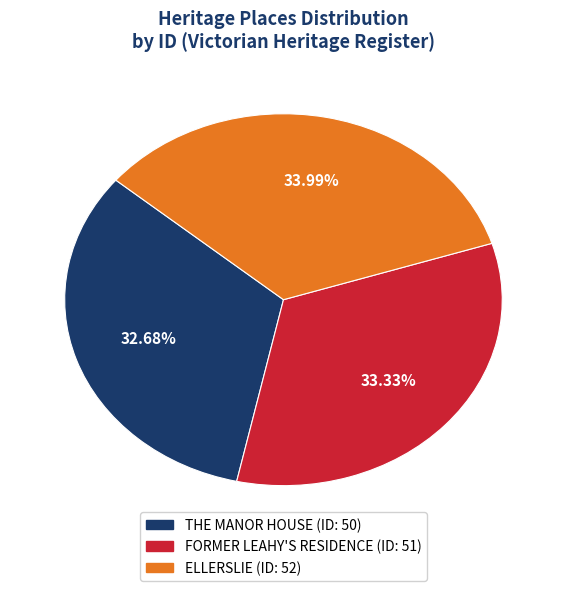

Which has a higher value, FORMER LEAHY'S RESIDENCE or THE MANOR HOUSE?

FORMER LEAHY'S RESIDENCE